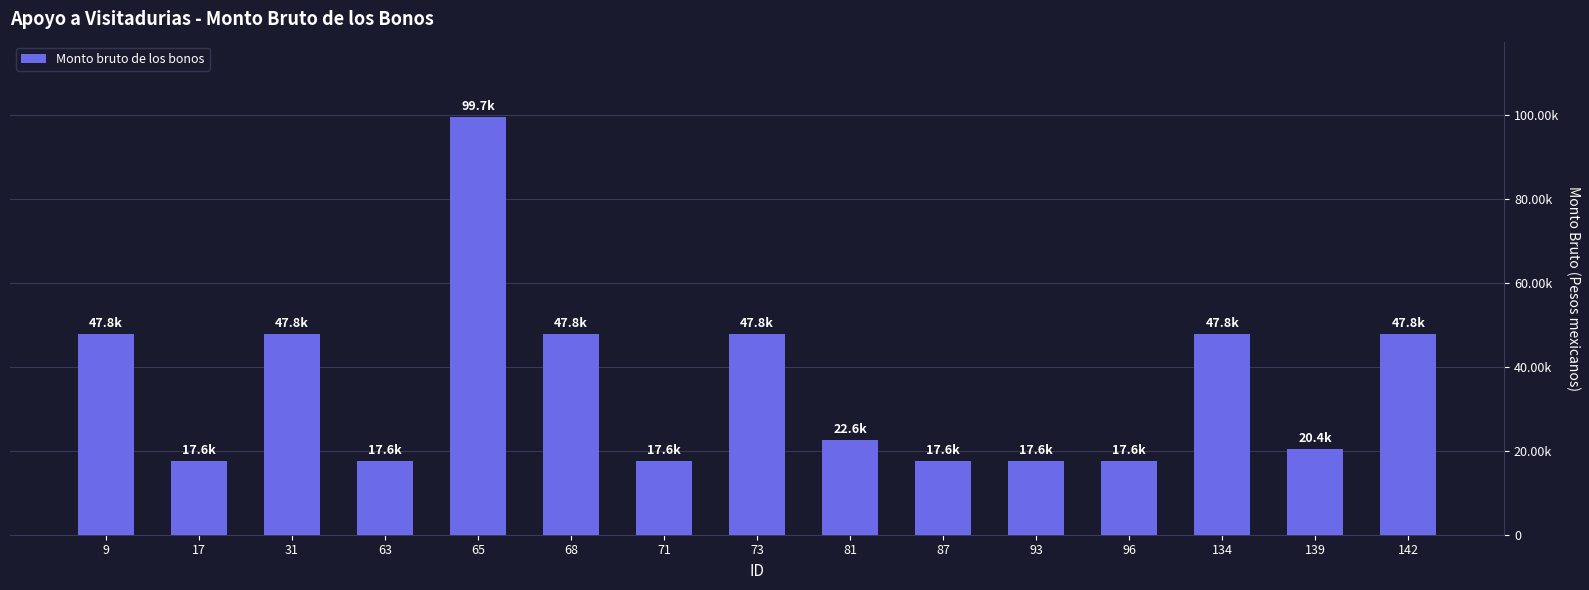

List the labels in order of value, largest first.

65, 9, 31, 68, 73, 134, 142, 81, 139, 17, 63, 71, 87, 93, 96